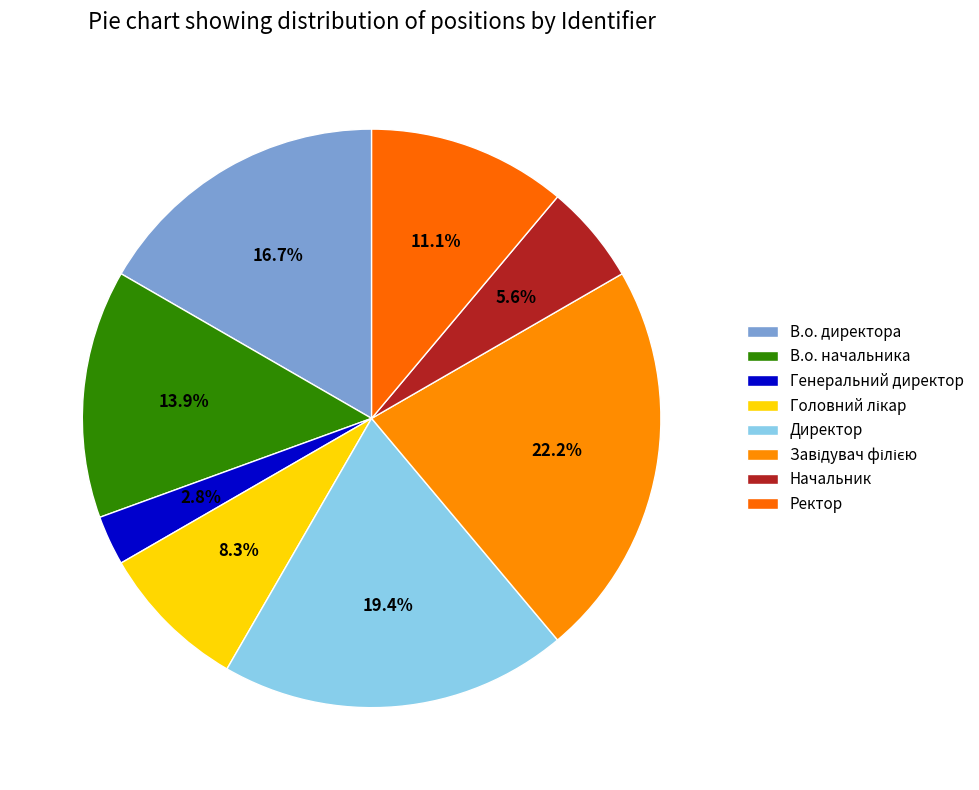

To the nearest percent, what is the difference between the Генеральний директор and В.о. начальника slice percentages?

11%